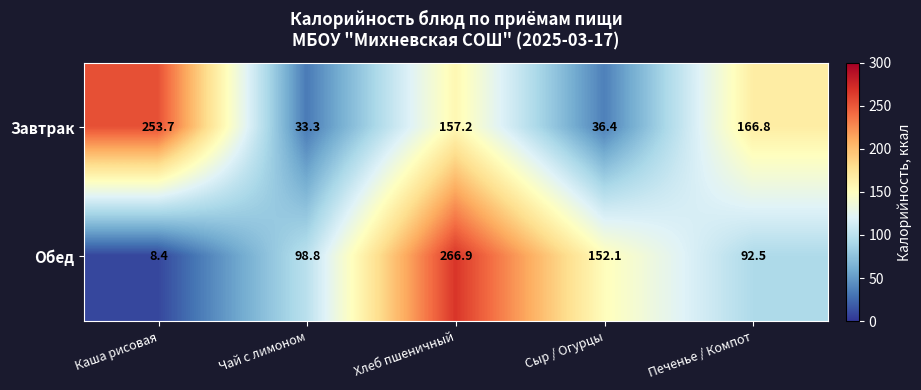

At Чай с лимоном, list the series in order from smallest to largest.

Завтрак, Обед